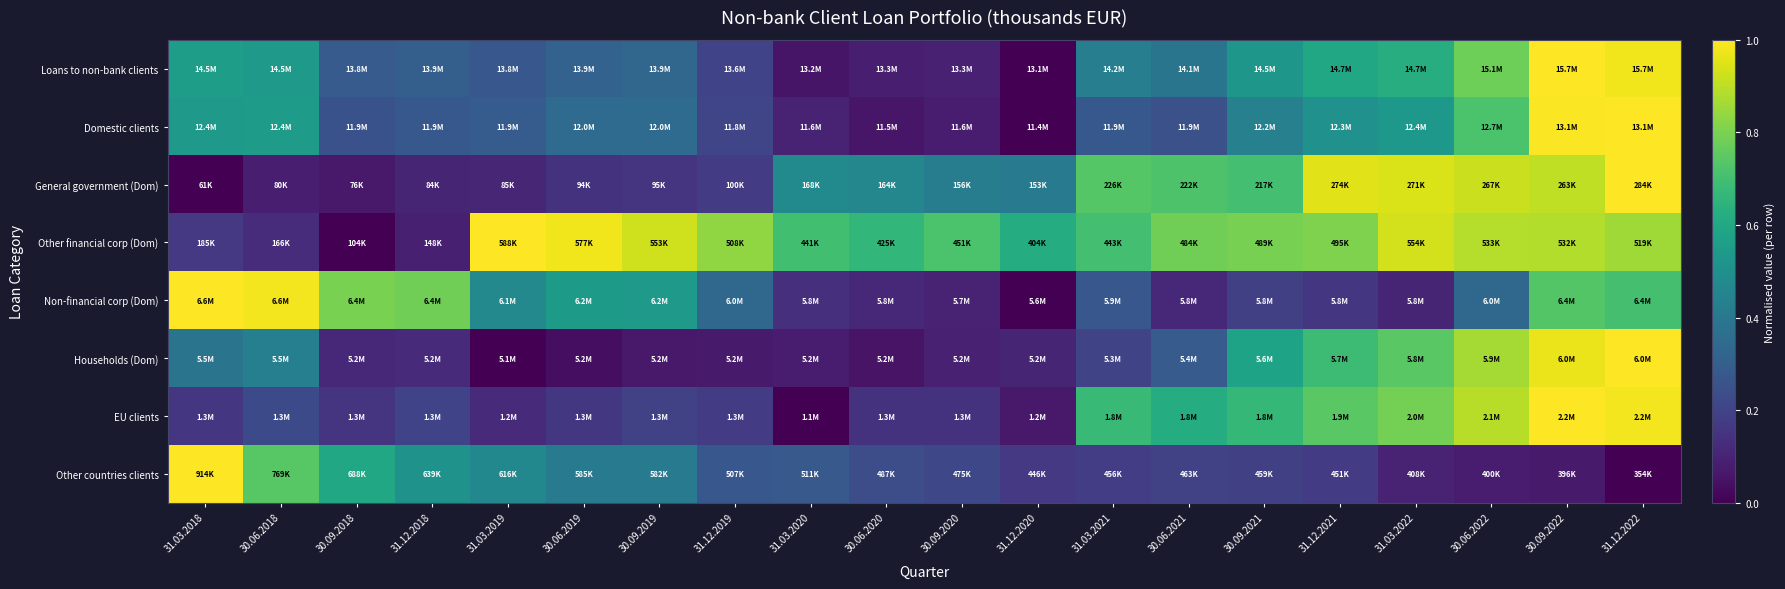

Reading left to right, what are all the values shown in this chart?

Loans to non-bank clients: 31.03.2018=0.6	30.06.2018=0.5	30.09.2018=0.3	31.12.2018=0.3	31.03.2019=0.3	30.06.2019=0.3	30.09.2019=0.3	31.12.2019=0.2	31.03.2020=0.1	30.06.2020=0.1	30.09.2020=0.1	31.12.2020=0.0	31.03.2021=0.4	30.06.2021=0.4	30.09.2021=0.5	31.12.2021=0.6	31.03.2022=0.6	30.06.2022=0.8	30.09.2022=1.0	31.12.2022=1.0
Domestic clients: 31.03.2018=0.5	30.06.2018=0.6	30.09.2018=0.3	31.12.2018=0.3	31.03.2019=0.3	30.06.2019=0.3	30.09.2019=0.4	31.12.2019=0.2	31.03.2020=0.1	30.06.2020=0.1	30.09.2020=0.1	31.12.2020=0.0	31.03.2021=0.3	30.06.2021=0.2	30.09.2021=0.4	31.12.2021=0.5	31.03.2022=0.5	30.06.2022=0.7	30.09.2022=1.0	31.12.2022=1.0
General government (Dom): 31.03.2018=0.0	30.06.2018=0.1	30.09.2018=0.1	31.12.2018=0.1	31.03.2019=0.1	30.06.2019=0.1	30.09.2019=0.2	31.12.2019=0.2	31.03.2020=0.5	30.06.2020=0.5	30.09.2020=0.4	31.12.2020=0.4	31.03.2021=0.7	30.06.2021=0.7	30.09.2021=0.7	31.12.2021=1.0	31.03.2022=0.9	30.06.2022=0.9	30.09.2022=0.9	31.12.2022=1.0
Other financial corp (Dom): 31.03.2018=0.2	30.06.2018=0.1	30.09.2018=0.0	31.12.2018=0.1	31.03.2019=1.0	30.06.2019=1.0	30.09.2019=0.9	31.12.2019=0.8	31.03.2020=0.7	30.06.2020=0.7	30.09.2020=0.7	31.12.2020=0.6	31.03.2021=0.7	30.06.2021=0.8	30.09.2021=0.8	31.12.2021=0.8	31.03.2022=0.9	30.06.2022=0.9	30.09.2022=0.9	31.12.2022=0.9
Non-financial corp (Dom): 31.03.2018=1.0	30.06.2018=1.0	30.09.2018=0.8	31.12.2018=0.8	31.03.2019=0.5	30.06.2019=0.5	30.09.2019=0.5	31.12.2019=0.3	31.03.2020=0.1	30.06.2020=0.1	30.09.2020=0.1	31.12.2020=0.0	31.03.2021=0.3	30.06.2021=0.1	30.09.2021=0.2	31.12.2021=0.2	31.03.2022=0.1	30.06.2022=0.3	30.09.2022=0.7	31.12.2022=0.7
Households (Dom): 31.03.2018=0.4	30.06.2018=0.4	30.09.2018=0.1	31.12.2018=0.1	31.03.2019=0.0	30.06.2019=0.0	30.09.2019=0.1	31.12.2019=0.1	31.03.2020=0.1	30.06.2020=0.1	30.09.2020=0.1	31.12.2020=0.1	31.03.2021=0.2	30.06.2021=0.3	30.09.2021=0.6	31.12.2021=0.7	31.03.2022=0.7	30.06.2022=0.9	30.09.2022=1.0	31.12.2022=1.0
EU clients: 31.03.2018=0.2	30.06.2018=0.2	30.09.2018=0.2	31.12.2018=0.2	31.03.2019=0.1	30.06.2019=0.2	30.09.2019=0.2	31.12.2019=0.2	31.03.2020=0.0	30.06.2020=0.1	30.09.2020=0.1	31.12.2020=0.1	31.03.2021=0.7	30.06.2021=0.6	30.09.2021=0.7	31.12.2021=0.7	31.03.2022=0.8	30.06.2022=0.9	30.09.2022=1.0	31.12.2022=1.0
Other countries clients: 31.03.2018=1.0	30.06.2018=0.7	30.09.2018=0.6	31.12.2018=0.5	31.03.2019=0.5	30.06.2019=0.4	30.09.2019=0.4	31.12.2019=0.3	31.03.2020=0.3	30.06.2020=0.2	30.09.2020=0.2	31.12.2020=0.2	31.03.2021=0.2	30.06.2021=0.2	30.09.2021=0.2	31.12.2021=0.2	31.03.2022=0.1	30.06.2022=0.1	30.09.2022=0.1	31.12.2022=0.0